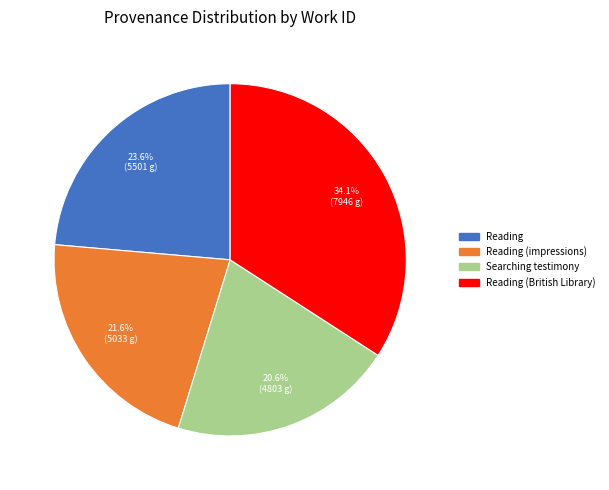

Is it true that Reading is 14% of the pie?

False